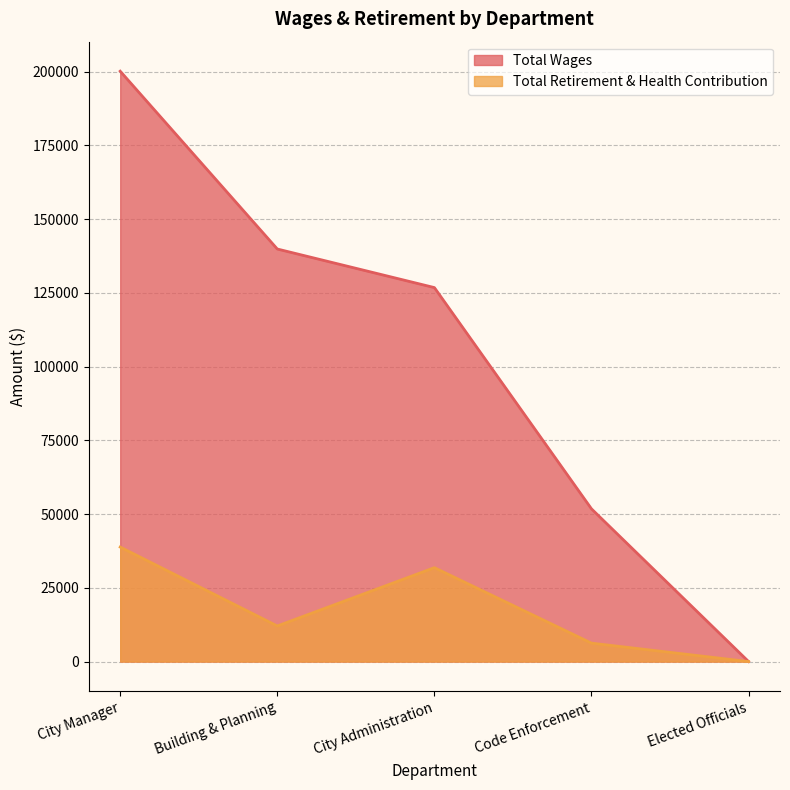

Which label corresponds to the smallest value in the chart?

Elected Officials